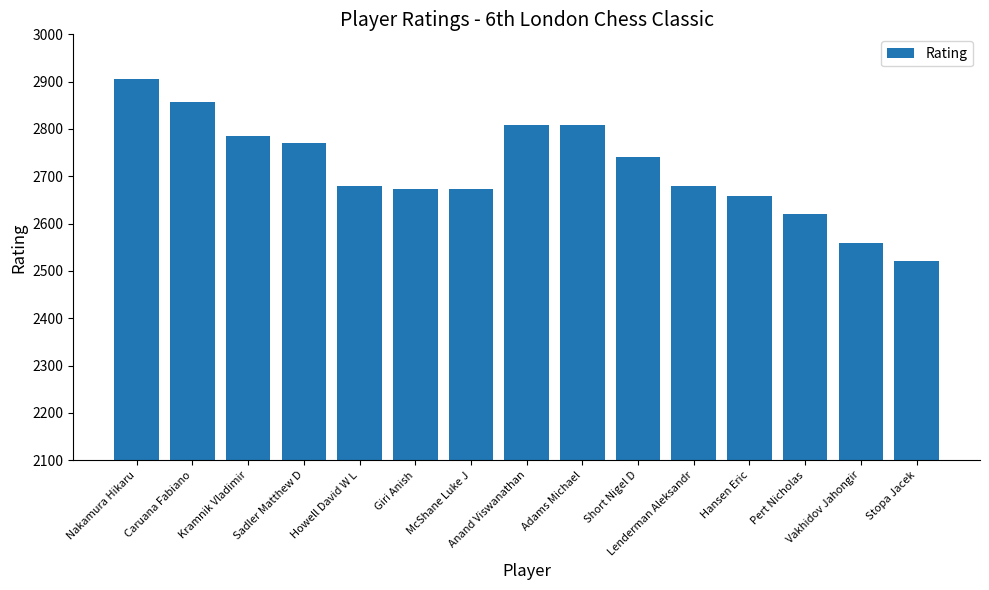

What is the greatest value displayed?

2905